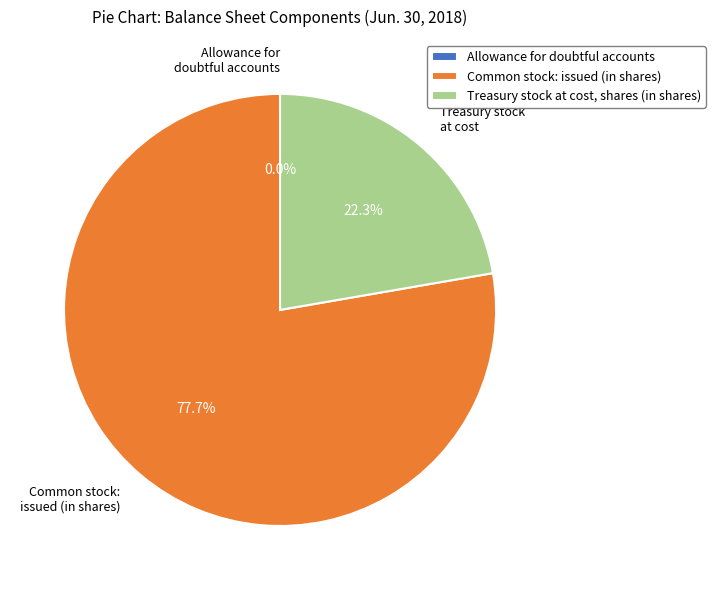

Which slice is the largest?

Common stock: issued (in shares)